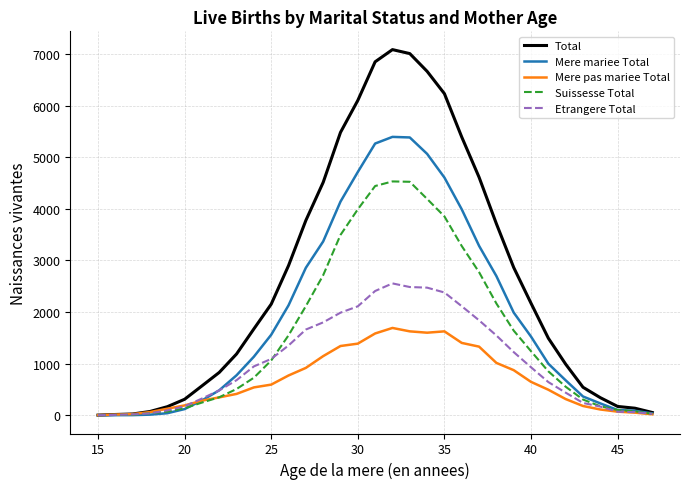

List the series in order of their peak value, highest first.

Total, Mere mariee Total, Suissesse Total, Etrangere Total, Mere pas mariee Total